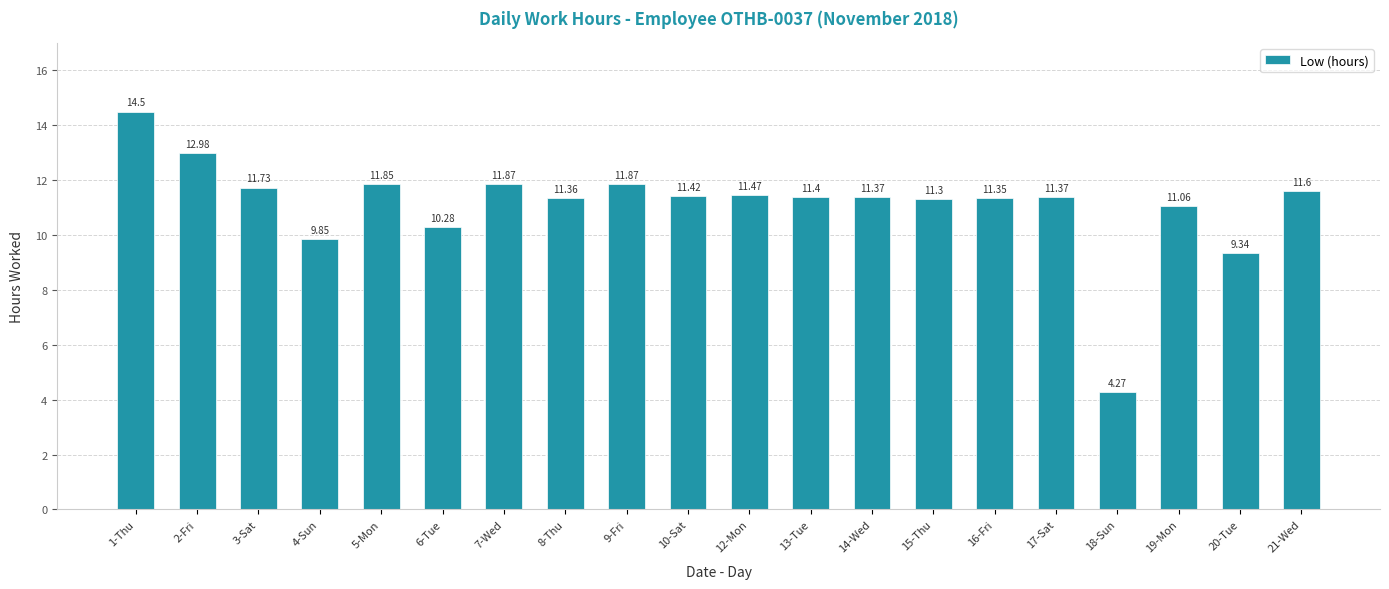

What is the difference between the second highest and minimum values?

8.7